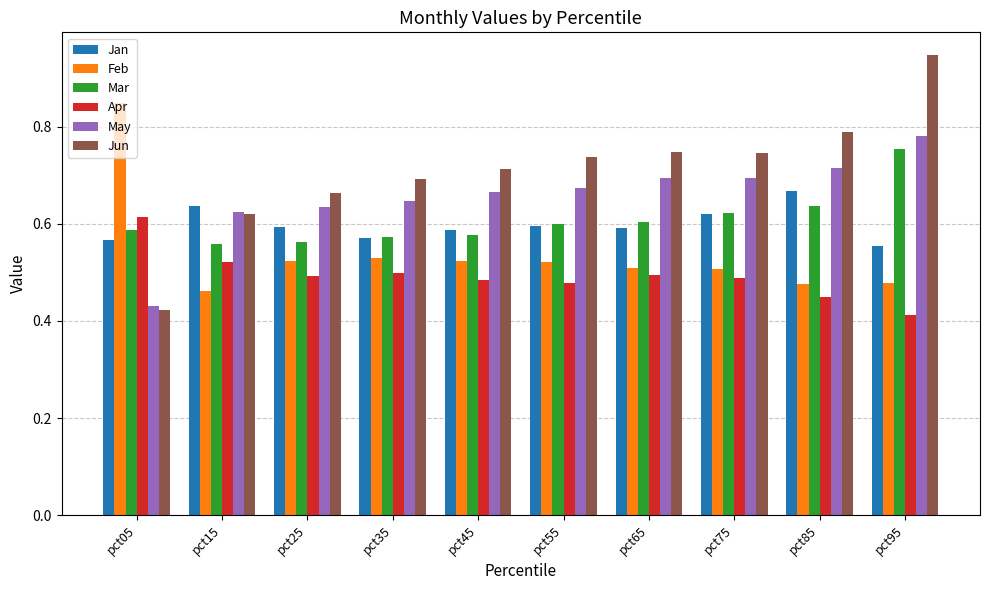

What are all the series names shown in the legend?

Jan, Feb, Mar, Apr, May, Jun